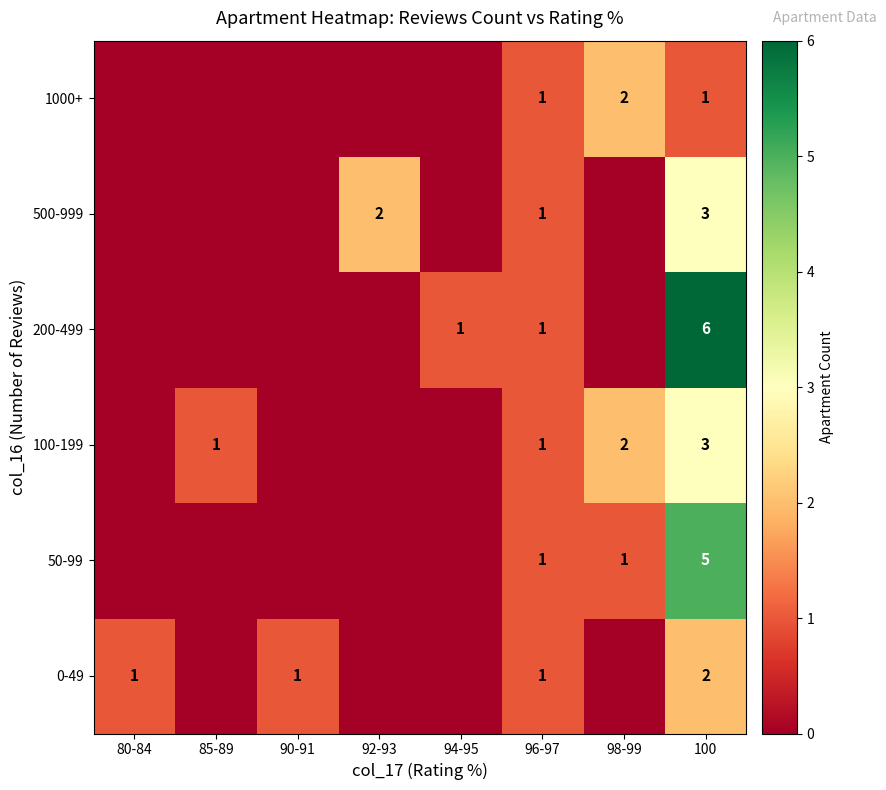

The value of 100-199 at 96-97 is 0. True or false?

False